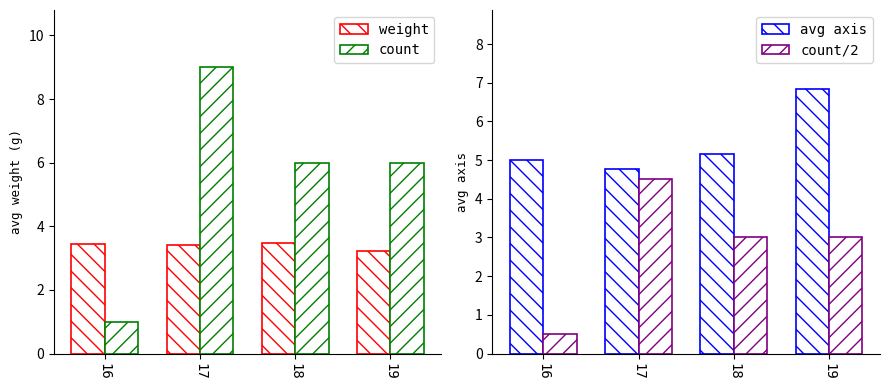

What is the maximum value for count/2?

4.5